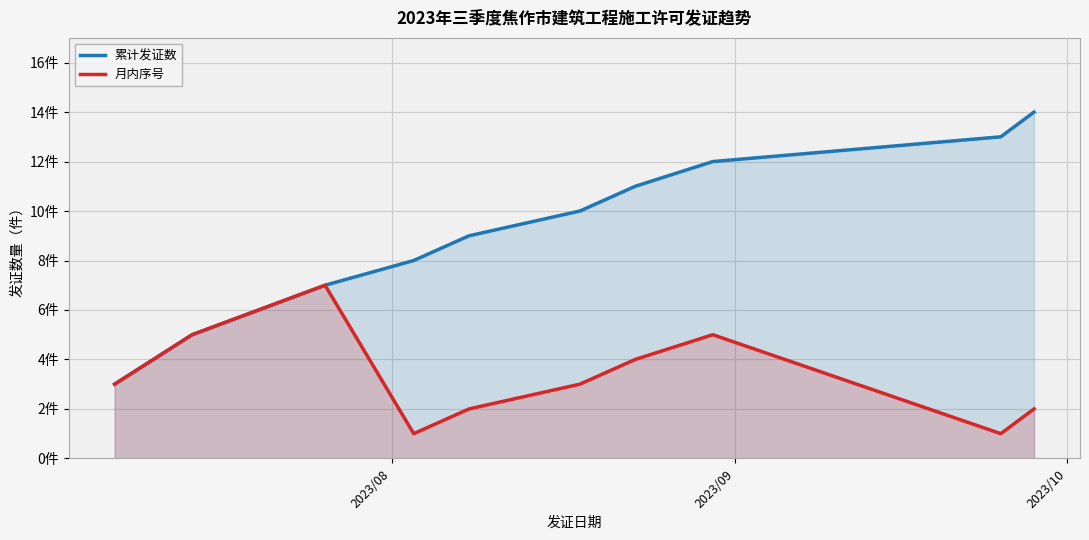

Which series has the largest range (max minus min)?

累计发证数